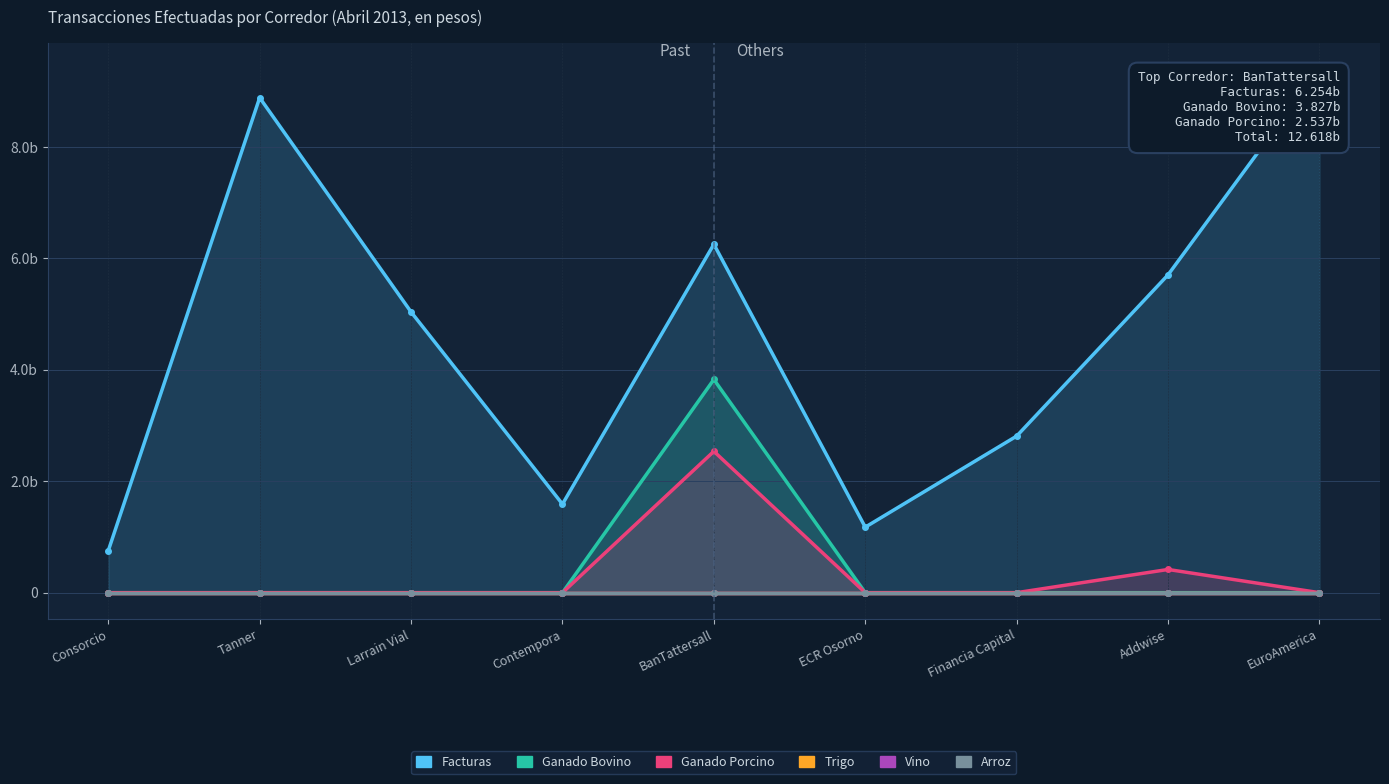

Rank the series by their maximum value, from lowest to highest.

Trigo, Vino, Arroz, Ganado Porcino, Ganado Bovino, Facturas